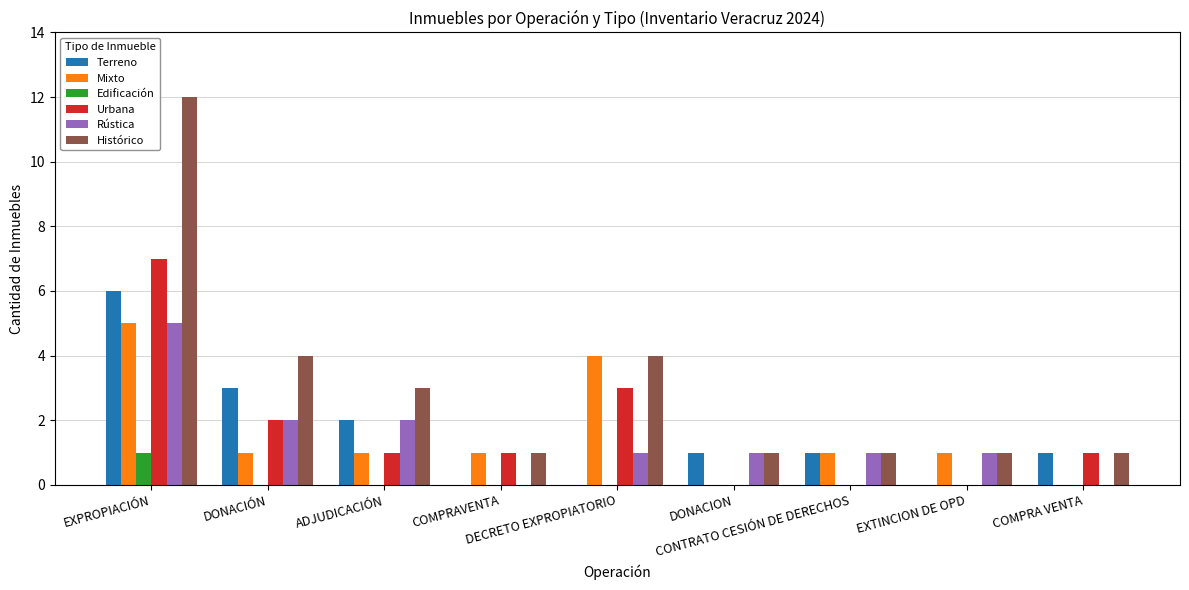

Which series has the largest total across all categories?

Histórico